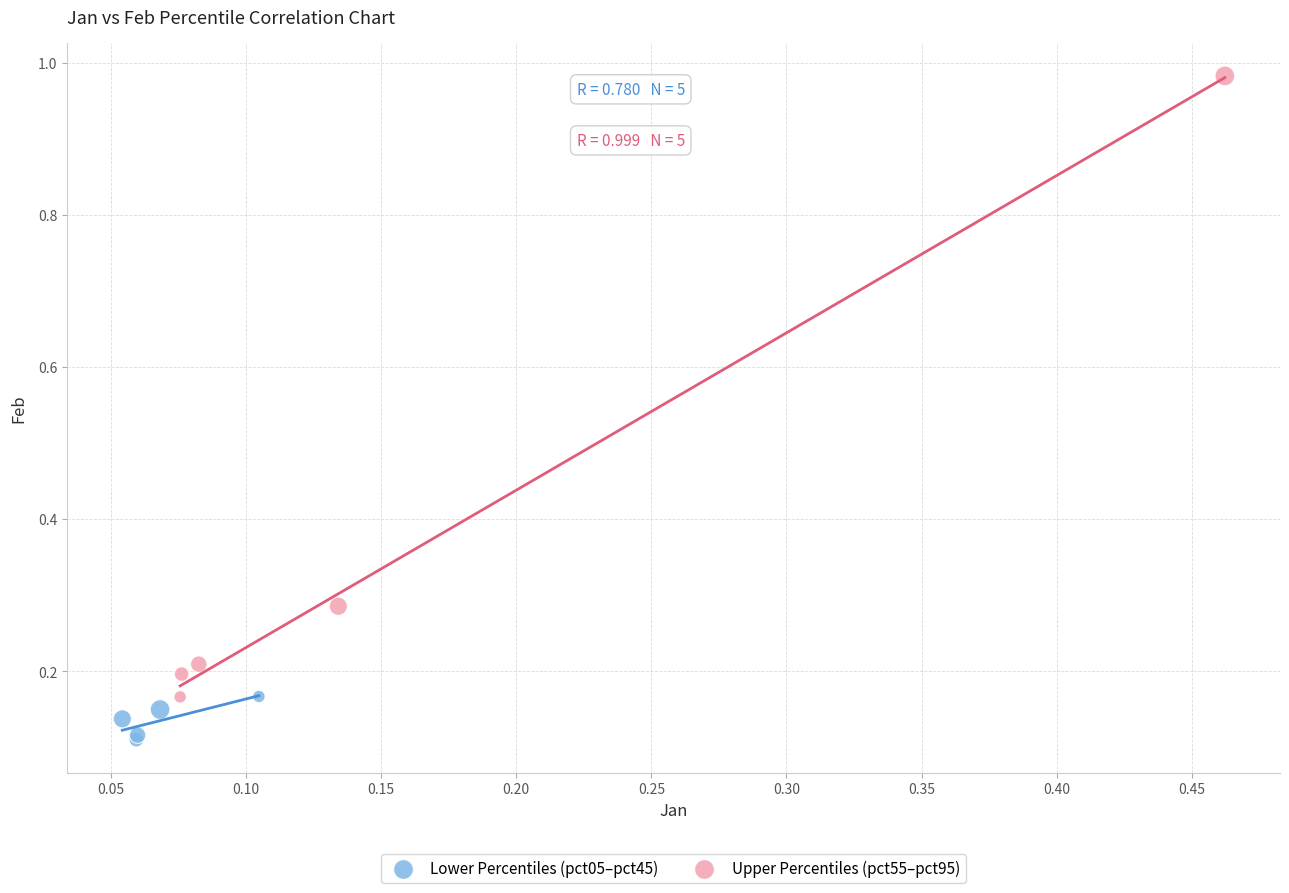

Which series reaches the minimum Y coordinate?

Lower Percentiles (pct05–pct45)